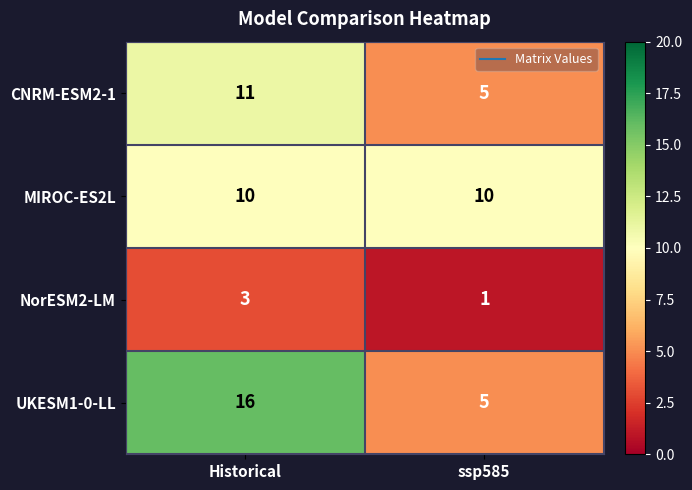

Reading right to left, list all the values displayed in this chart.

CNRM-ESM2-1: 5	11
MIROC-ES2L: 10	10
NorESM2-LM: 1	3
UKESM1-0-LL: 5	16